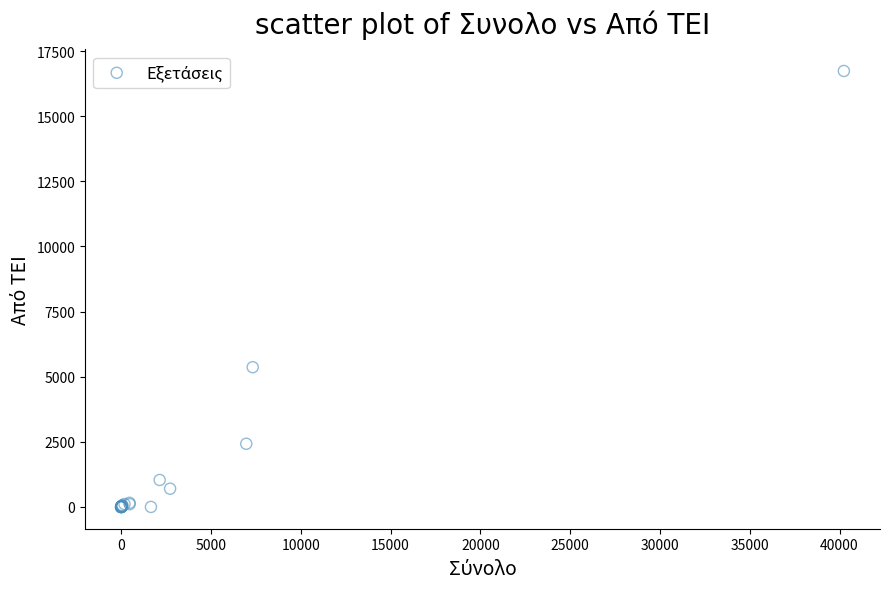

What Y value in the scatter plot is closest to 8369?

5365